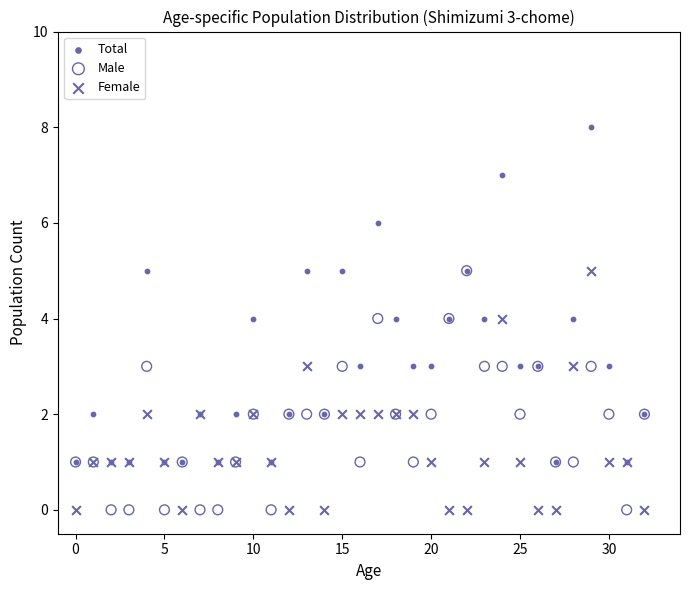

Which series reaches the maximum Y coordinate?

Total